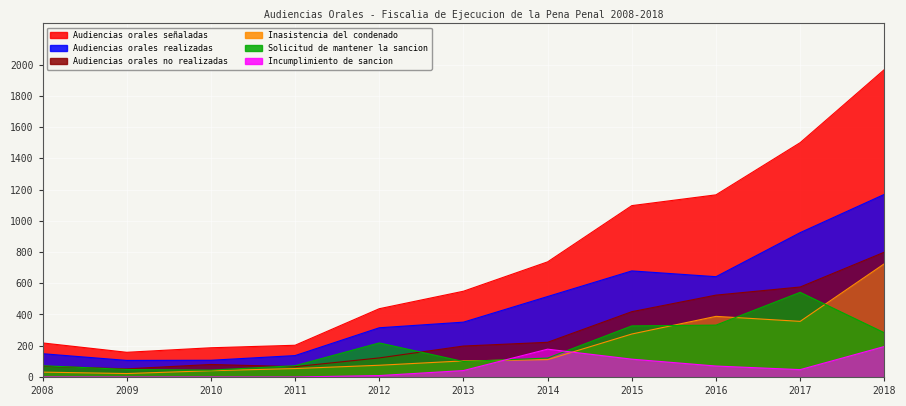

At which label does Incumplimiento de sancion first exceed 41?

2014